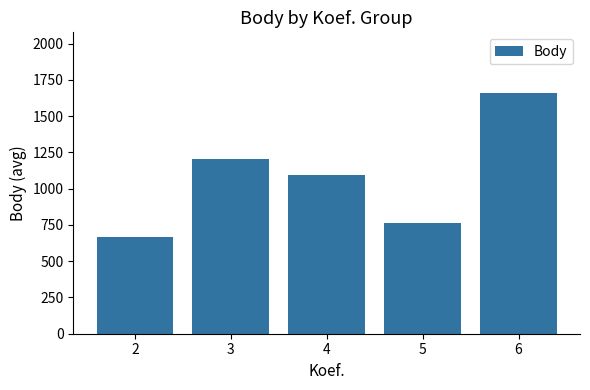

What is the change in value from 3 to 5?

-445.5